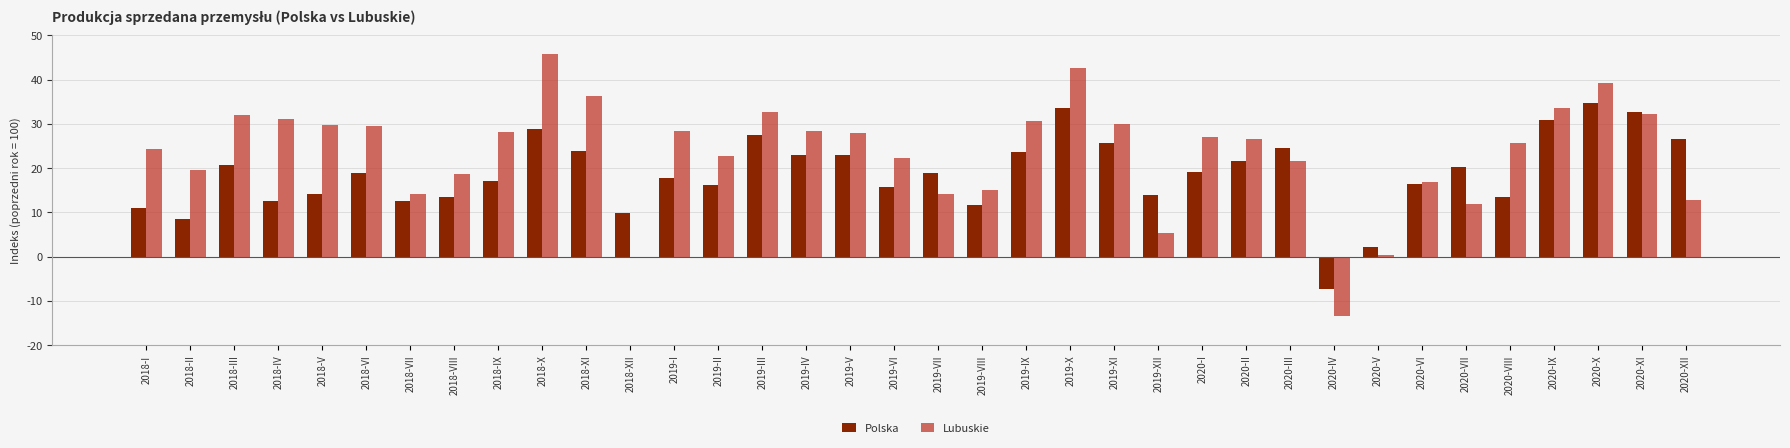

True or false: Polska has a value of 19.1 at 2020-I.

True